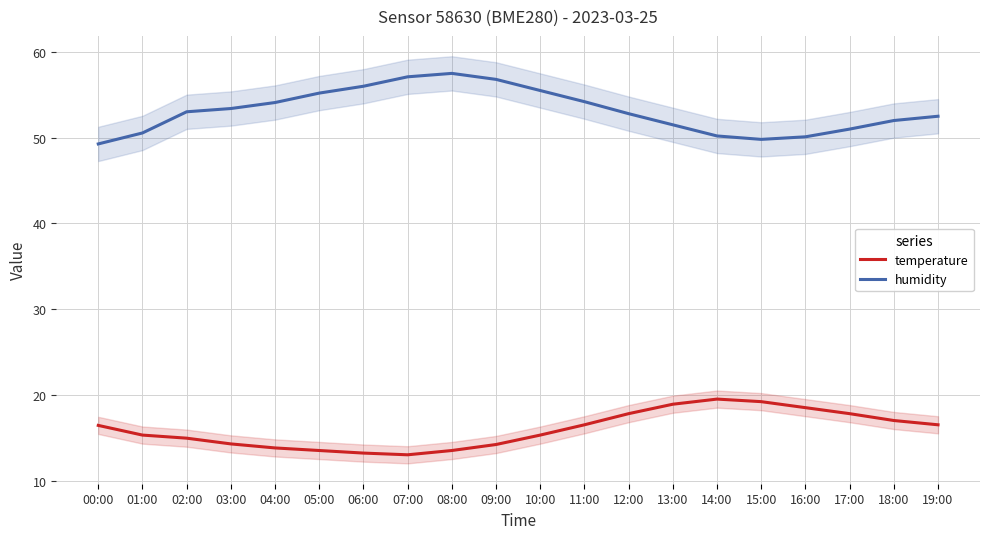

True or false: humidity and temperature cross at least once.

False